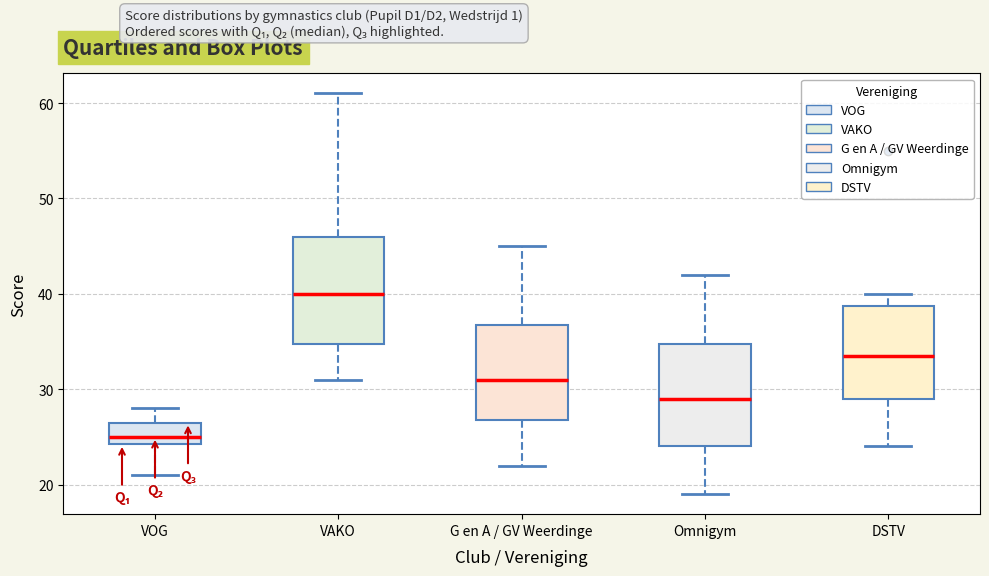

Where does the lower whisker of the box for Omnigym end on the y-axis? The values are not printed on the chart, so give them approximately, as read against the axis.

19